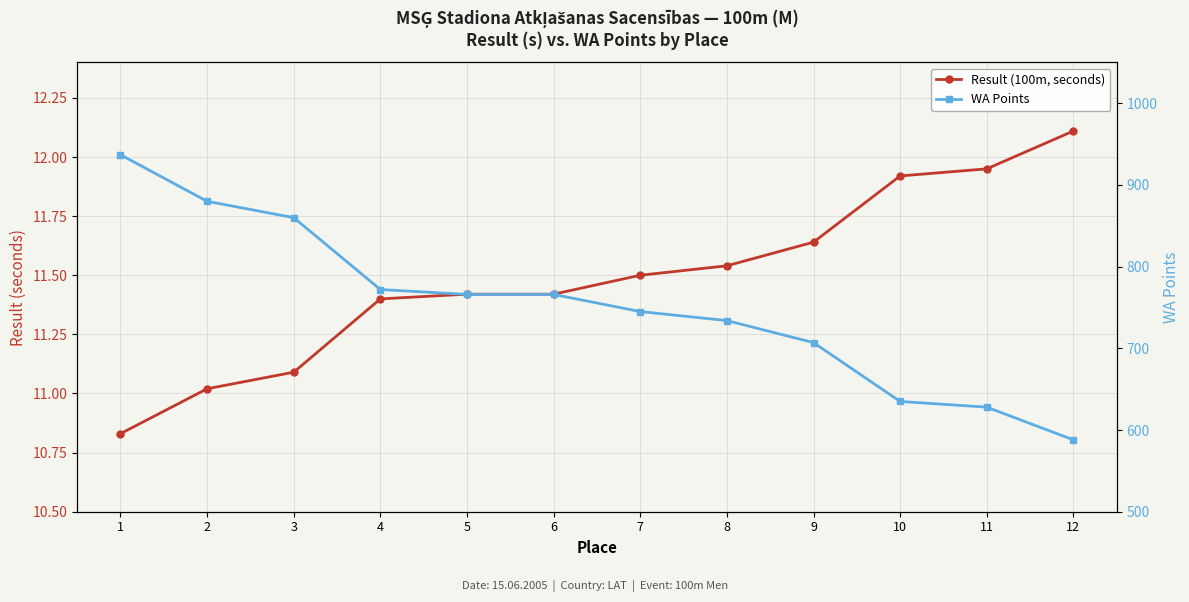

Which series has the widest spread of values?

WA Points